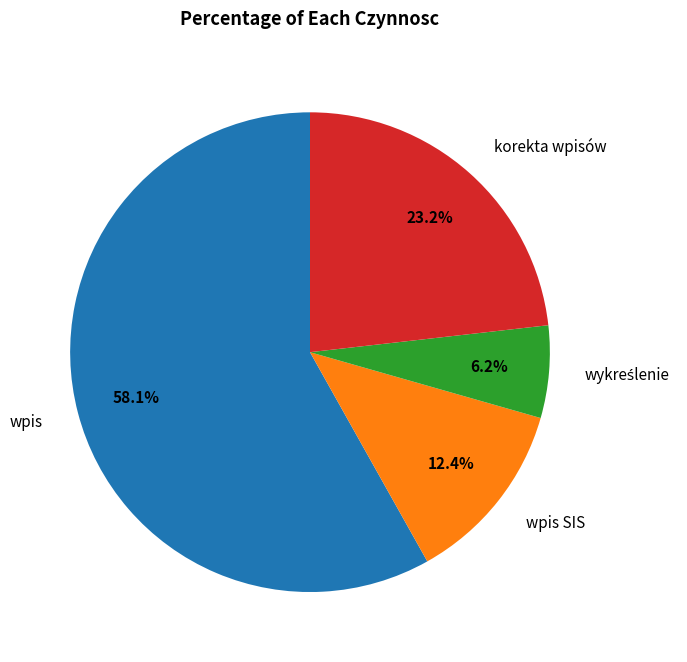

Does any single category account for the majority?

Yes